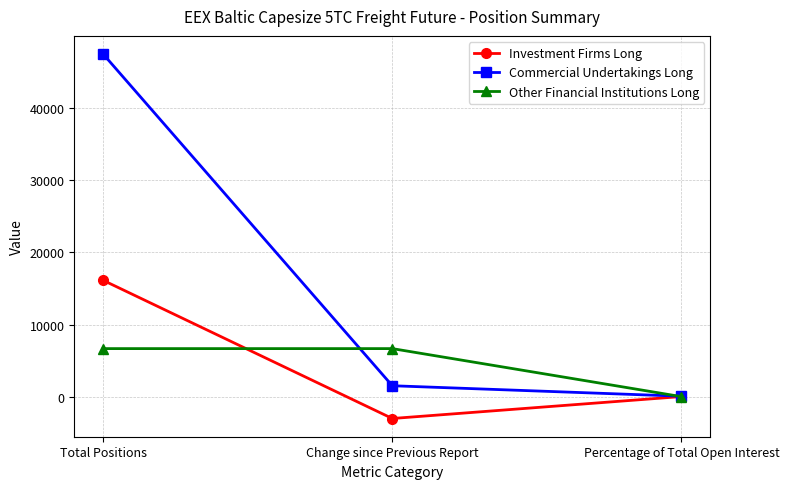

Which series has the widest spread of values?

Commercial Undertakings Long